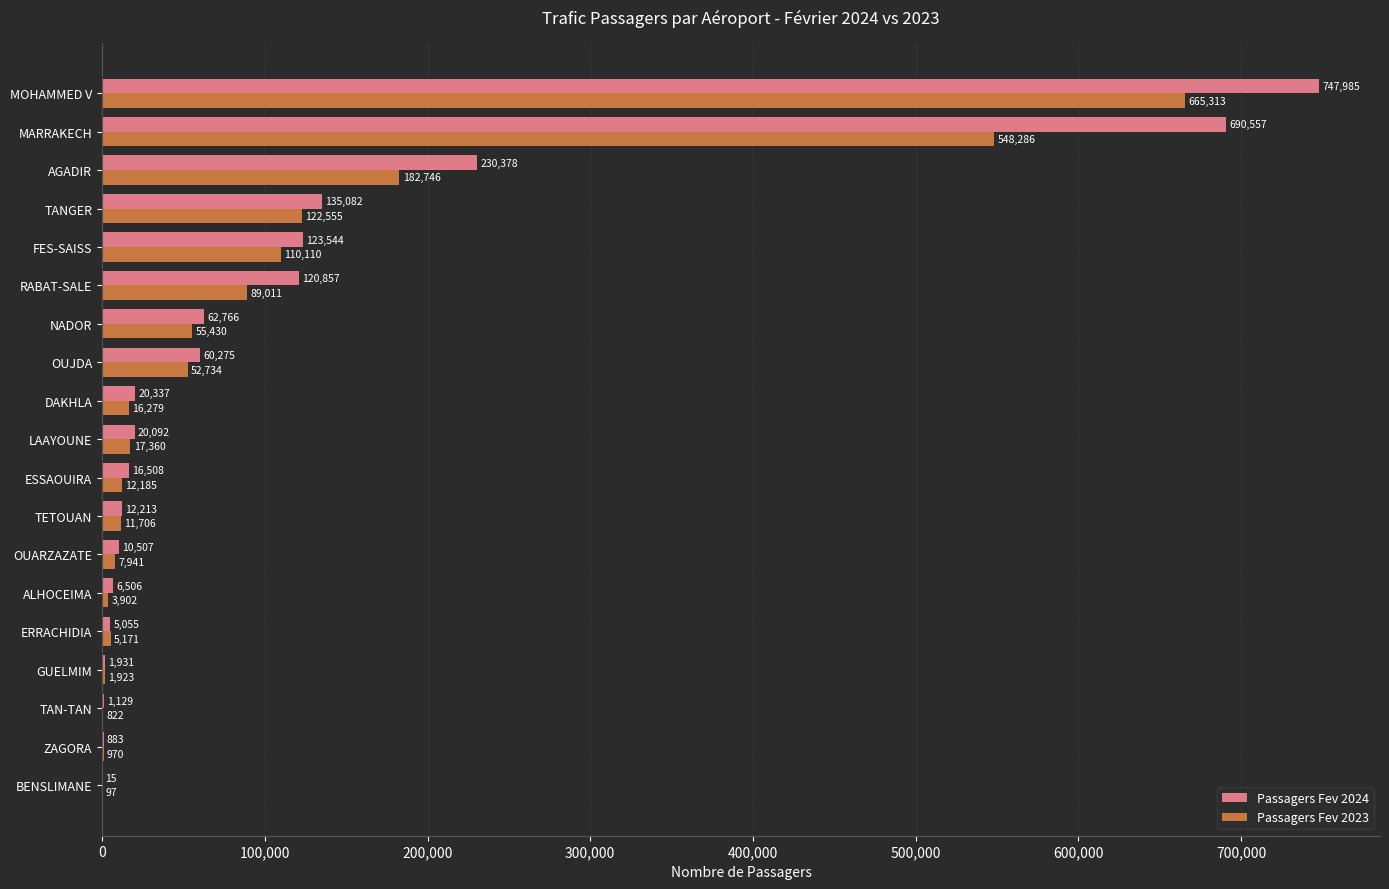

What value does the Passagers Fev 2024 series have at OUARZAZATE, to the nearest 100?

10500